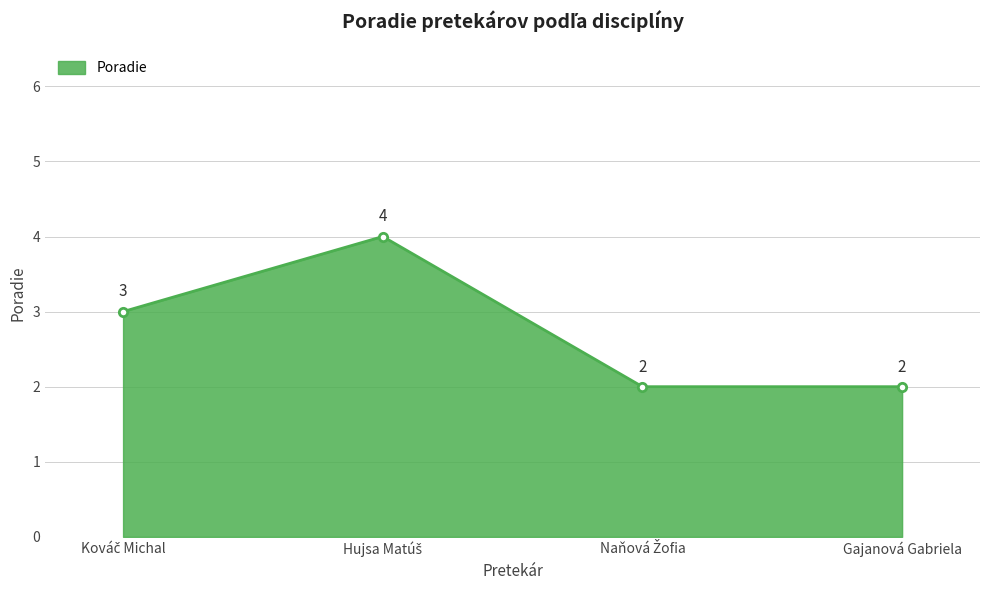

The value at Gajanová Gabriela is 0. True or false?

False